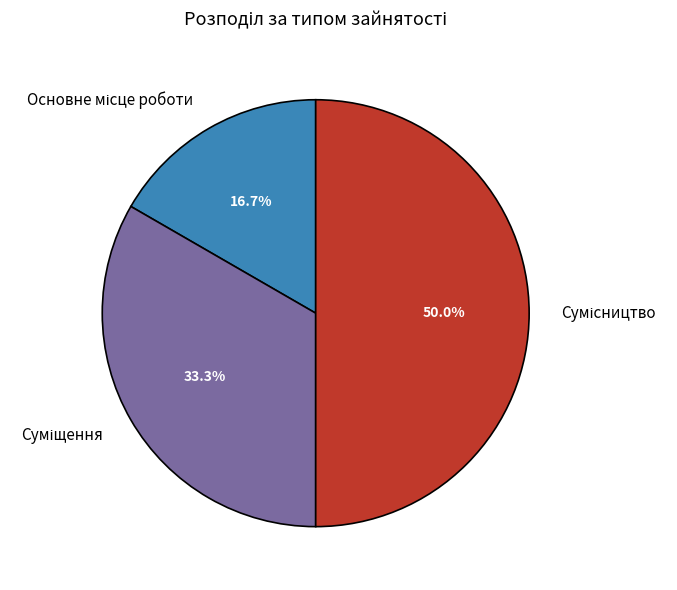

To the nearest percent, what percentage of the pie is Сумісництво?

50%